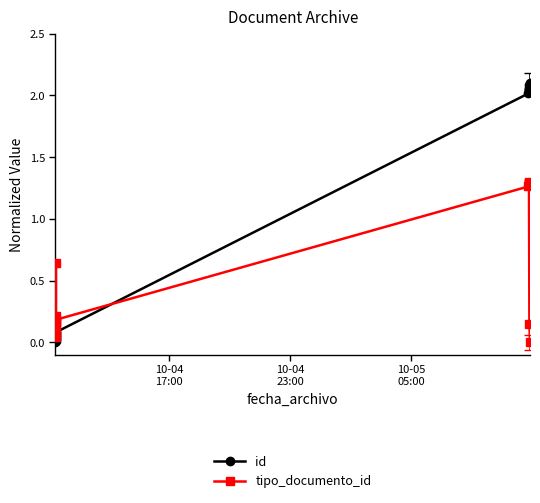

How many series are shown in this chart?

2